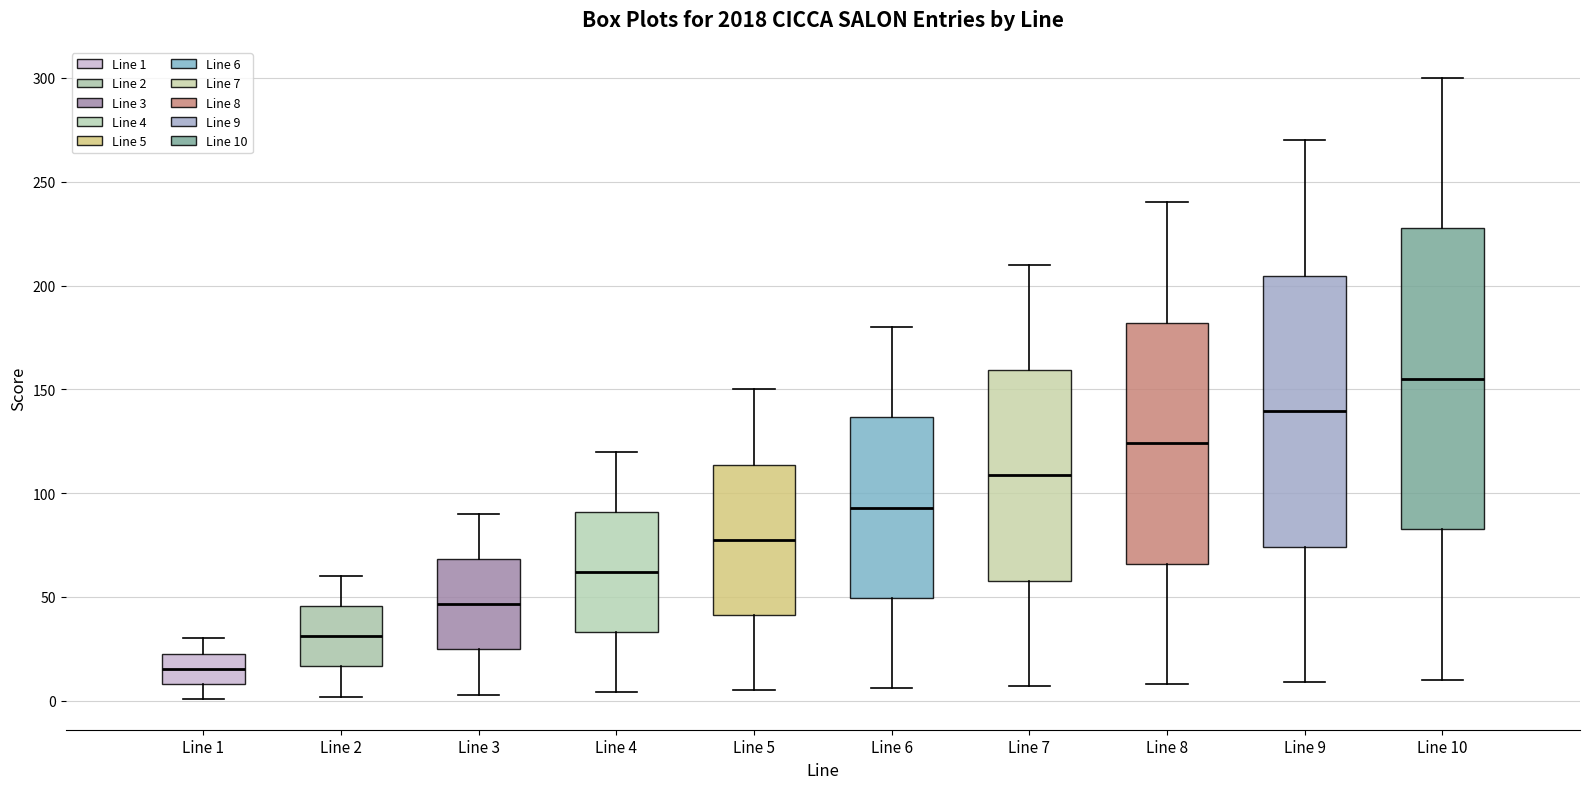

Where is the lower edge of the box for Line 1 on the y-axis? The values are not printed on the chart, so give them approximately, as read against the axis.

10